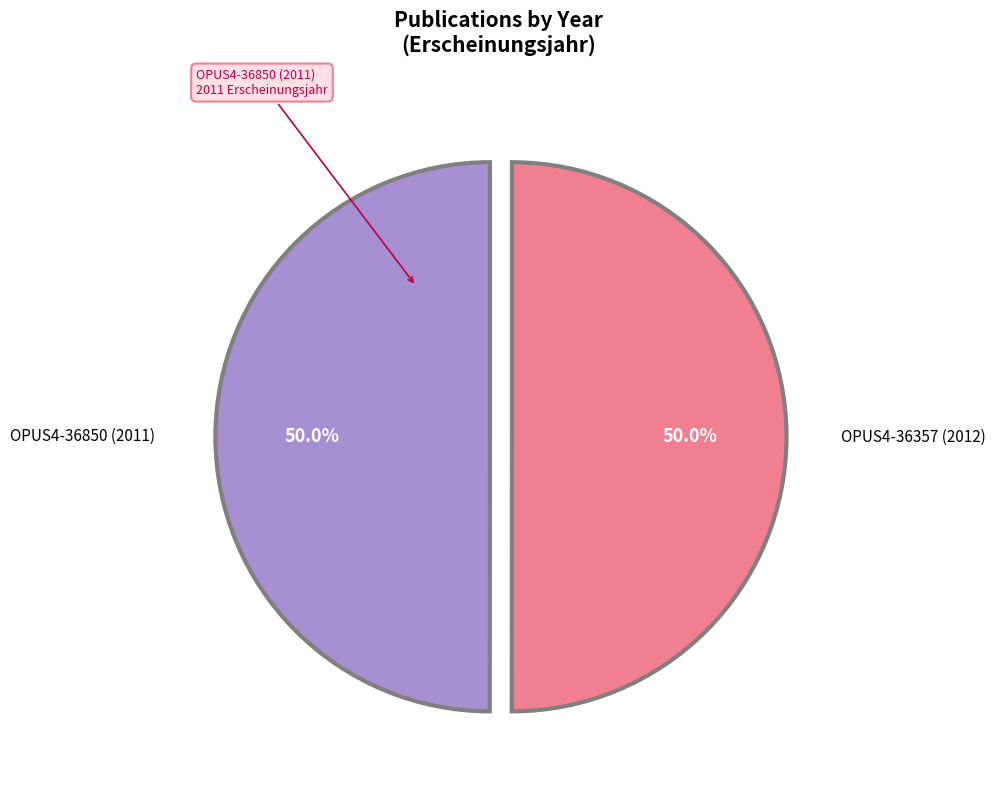

Count the number of slices in the pie.

2